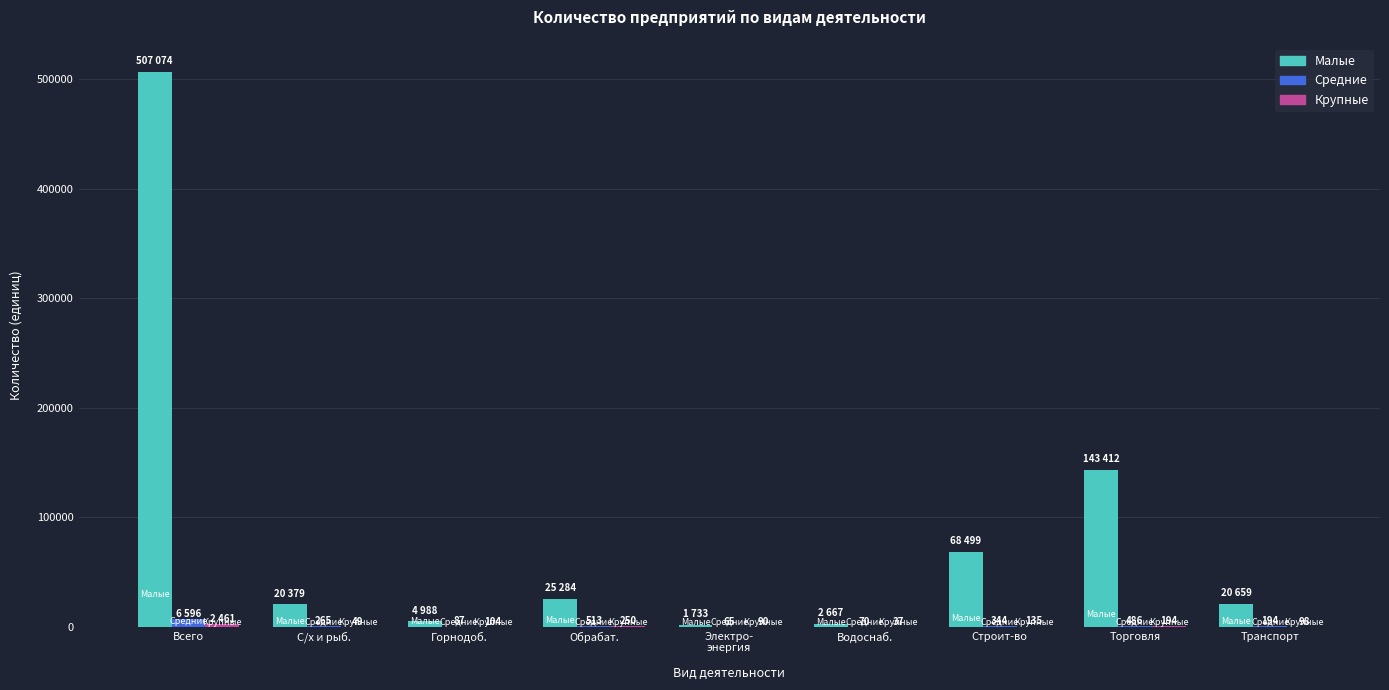

At which category is the sum across all series the highest?

Всего